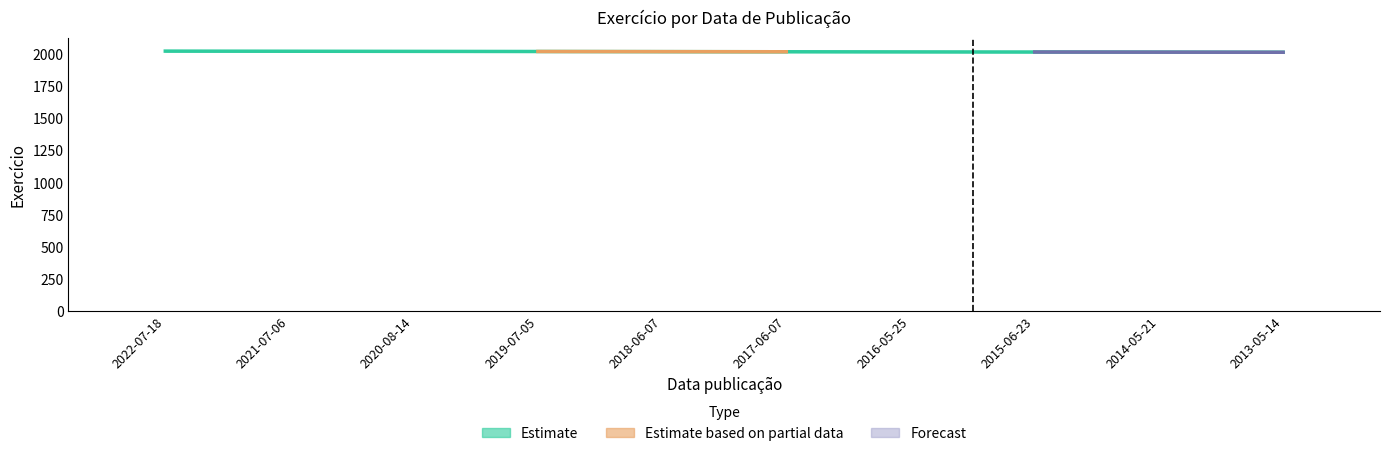

Reading left to right, extract all data points from this chart.

2022-07-18=2023	2021-07-06=2022	2020-08-14=2021	2019-07-05=2020	2018-06-07=2019	2017-06-07=2018	2016-05-25=2017	2015-06-23=2016	2014-05-21=2015	2013-05-14=2014